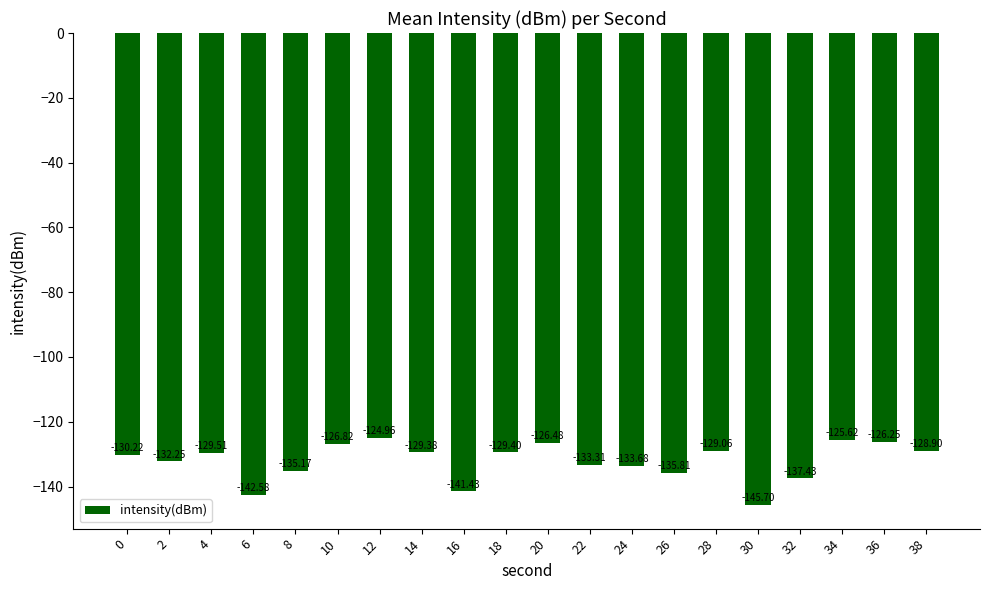

What is the change in value from 6 to 32?

+5.2